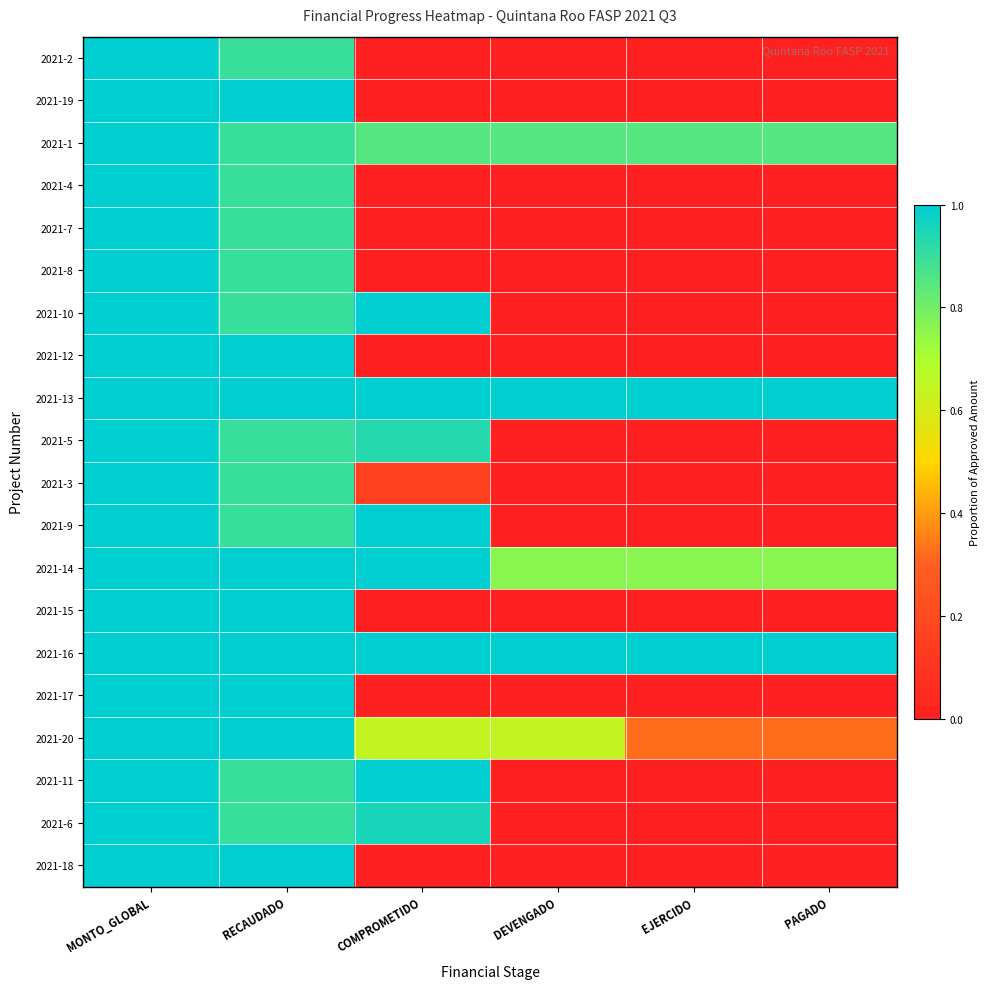

Reading left to right, what are all the values shown in this chart?

2021-2: MONTO_GLOBAL=1.0	RECAUDADO=0.9	COMPROMETIDO=0.0	DEVENGADO=0.0	EJERCIDO=0.0	PAGADO=0.0
2021-19: MONTO_GLOBAL=1.0	RECAUDADO=1.0	COMPROMETIDO=0.0	DEVENGADO=0.0	EJERCIDO=0.0	PAGADO=0.0
2021-1: MONTO_GLOBAL=1.0	RECAUDADO=0.9	COMPROMETIDO=0.9	DEVENGADO=0.9	EJERCIDO=0.9	PAGADO=0.9
2021-4: MONTO_GLOBAL=1.0	RECAUDADO=0.9	COMPROMETIDO=0.0	DEVENGADO=0.0	EJERCIDO=0.0	PAGADO=0.0
2021-7: MONTO_GLOBAL=1.0	RECAUDADO=0.9	COMPROMETIDO=0.0	DEVENGADO=0.0	EJERCIDO=0.0	PAGADO=0.0
2021-8: MONTO_GLOBAL=1.0	RECAUDADO=0.9	COMPROMETIDO=0.0	DEVENGADO=0.0	EJERCIDO=0.0	PAGADO=0.0
2021-10: MONTO_GLOBAL=1.0	RECAUDADO=0.9	COMPROMETIDO=1.0	DEVENGADO=0.0	EJERCIDO=0.0	PAGADO=0.0
2021-12: MONTO_GLOBAL=1.0	RECAUDADO=1.0	COMPROMETIDO=0.0	DEVENGADO=0.0	EJERCIDO=0.0	PAGADO=0.0
2021-13: MONTO_GLOBAL=1.0	RECAUDADO=1.0	COMPROMETIDO=1.0	DEVENGADO=1.0	EJERCIDO=1.0	PAGADO=1.0
2021-5: MONTO_GLOBAL=1.0	RECAUDADO=0.9	COMPROMETIDO=0.9	DEVENGADO=0.0	EJERCIDO=0.0	PAGADO=0.0
2021-3: MONTO_GLOBAL=1.0	RECAUDADO=0.9	COMPROMETIDO=0.2	DEVENGADO=0.0	EJERCIDO=0.0	PAGADO=0.0
2021-9: MONTO_GLOBAL=1.0	RECAUDADO=0.9	COMPROMETIDO=1.0	DEVENGADO=0.0	EJERCIDO=0.0	PAGADO=0.0
2021-14: MONTO_GLOBAL=1.0	RECAUDADO=1.0	COMPROMETIDO=1.0	DEVENGADO=0.8	EJERCIDO=0.8	PAGADO=0.8
2021-15: MONTO_GLOBAL=1.0	RECAUDADO=1.0	COMPROMETIDO=0.0	DEVENGADO=0.0	EJERCIDO=0.0	PAGADO=0.0
2021-16: MONTO_GLOBAL=1.0	RECAUDADO=1.0	COMPROMETIDO=1.0	DEVENGADO=1.0	EJERCIDO=1.0	PAGADO=1.0
2021-17: MONTO_GLOBAL=1.0	RECAUDADO=1.0	COMPROMETIDO=0.0	DEVENGADO=0.0	EJERCIDO=0.0	PAGADO=0.0
2021-20: MONTO_GLOBAL=1.0	RECAUDADO=1.0	COMPROMETIDO=0.6	DEVENGADO=0.6	EJERCIDO=0.3	PAGADO=0.3
2021-11: MONTO_GLOBAL=1.0	RECAUDADO=0.9	COMPROMETIDO=1.0	DEVENGADO=0.0	EJERCIDO=0.0	PAGADO=0.0
2021-6: MONTO_GLOBAL=1.0	RECAUDADO=0.9	COMPROMETIDO=1.0	DEVENGADO=0.0	EJERCIDO=0.0	PAGADO=0.0
2021-18: MONTO_GLOBAL=1.0	RECAUDADO=1.0	COMPROMETIDO=0.0	DEVENGADO=0.0	EJERCIDO=0.0	PAGADO=0.0